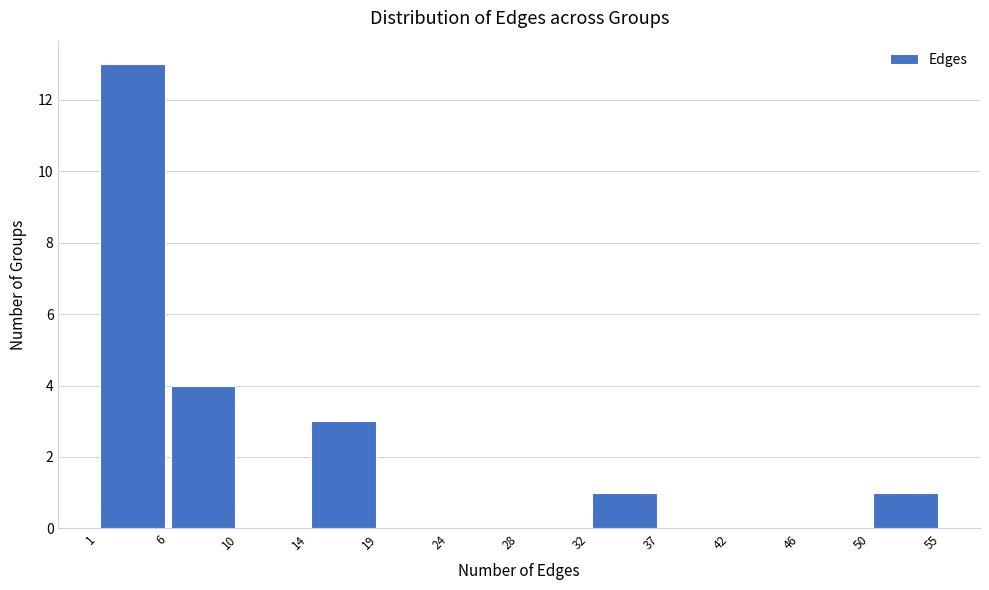

How tall is the bar that spans 14 to 19 on the x-axis? The values are not printed on the chart, so give them approximately, as read against the axis.

3